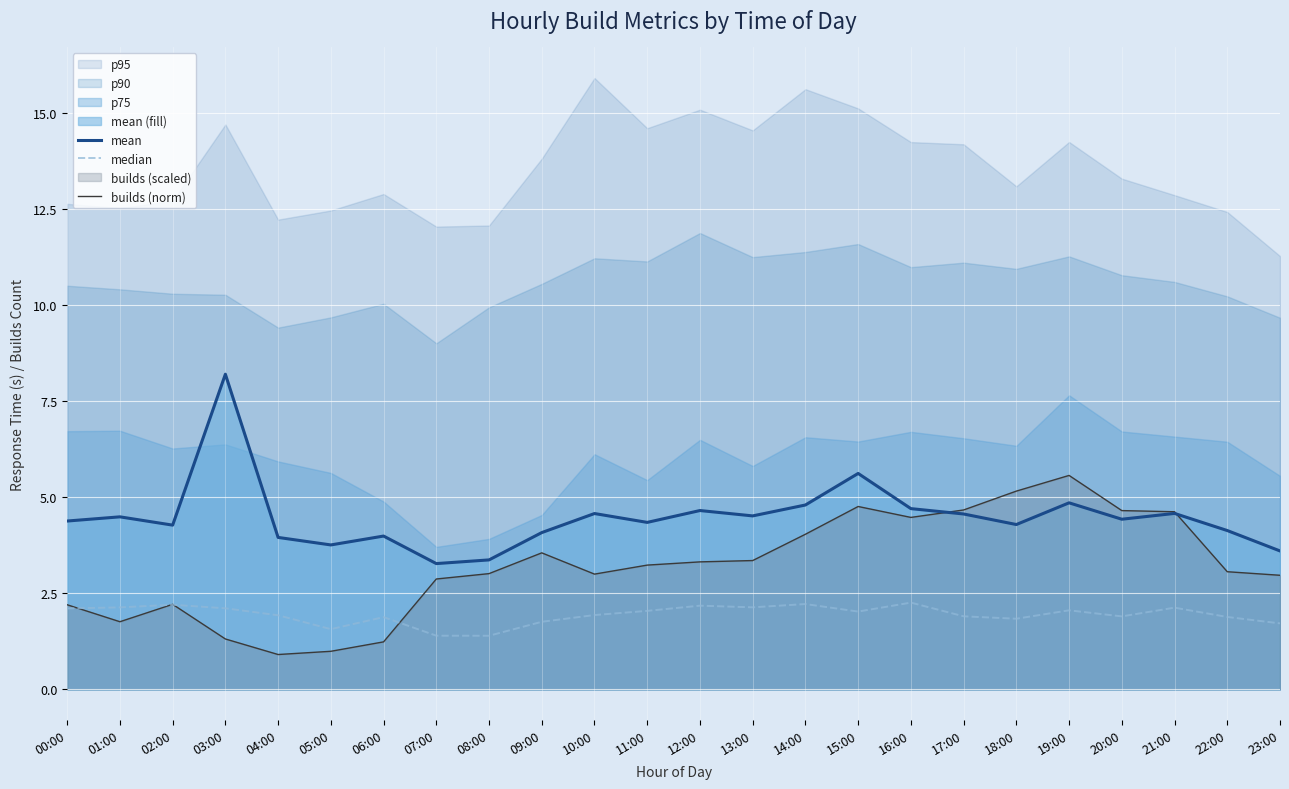

How many interior local valleys does the mean series have?

7